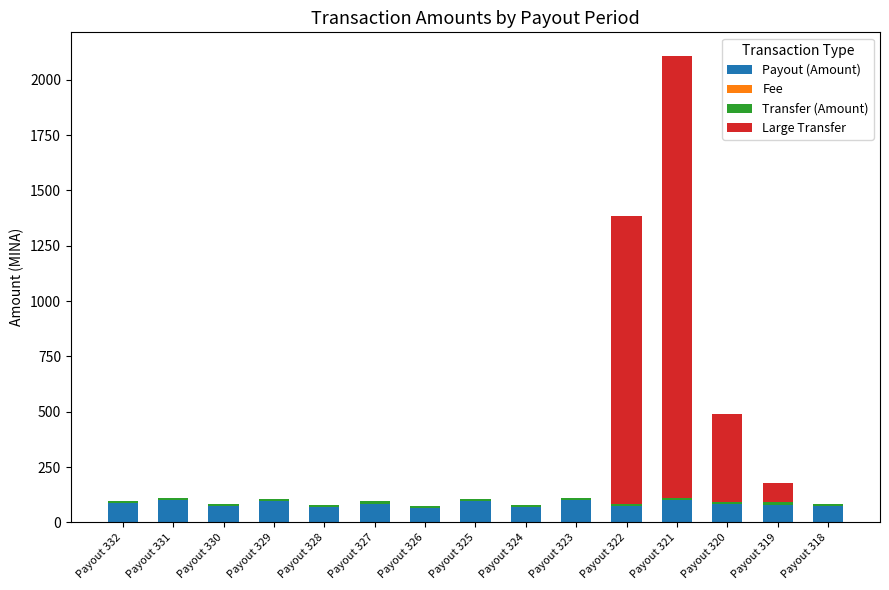

The value of Payout (Amount) at Payout 326 is 65.4. True or false?

True